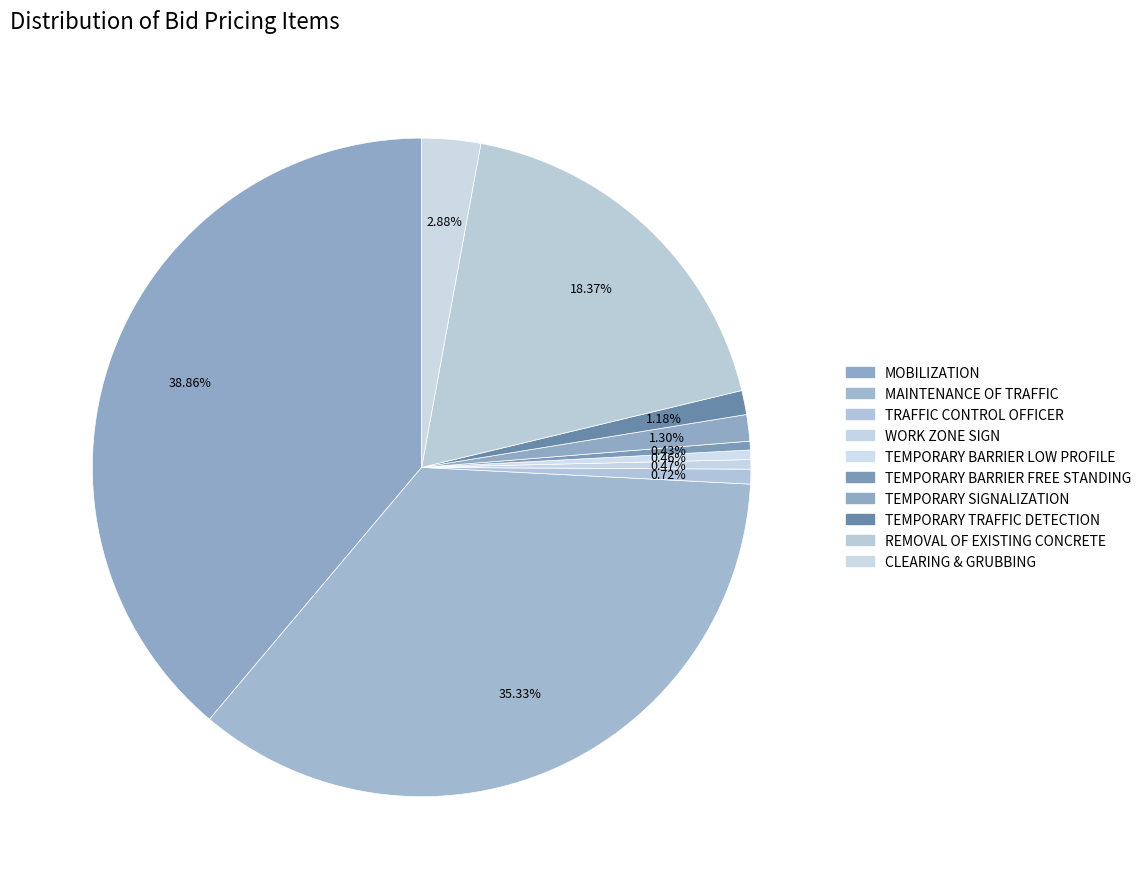

How many segments does this pie chart have?

10